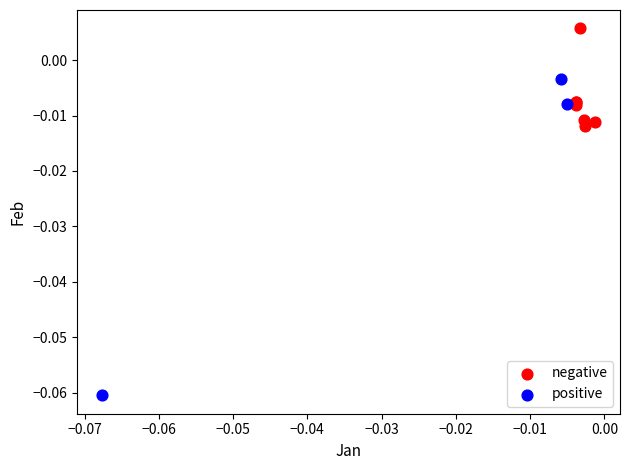

Which series reaches the minimum Y coordinate?

positive